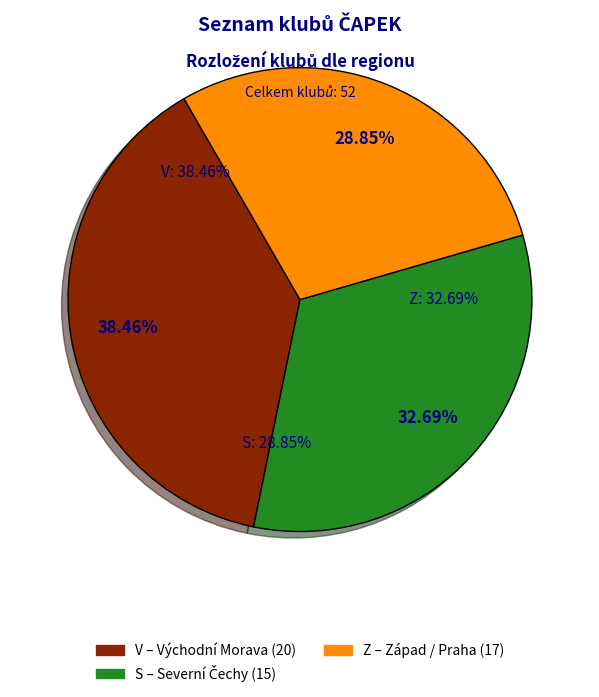

How many segments does this pie chart have?

3